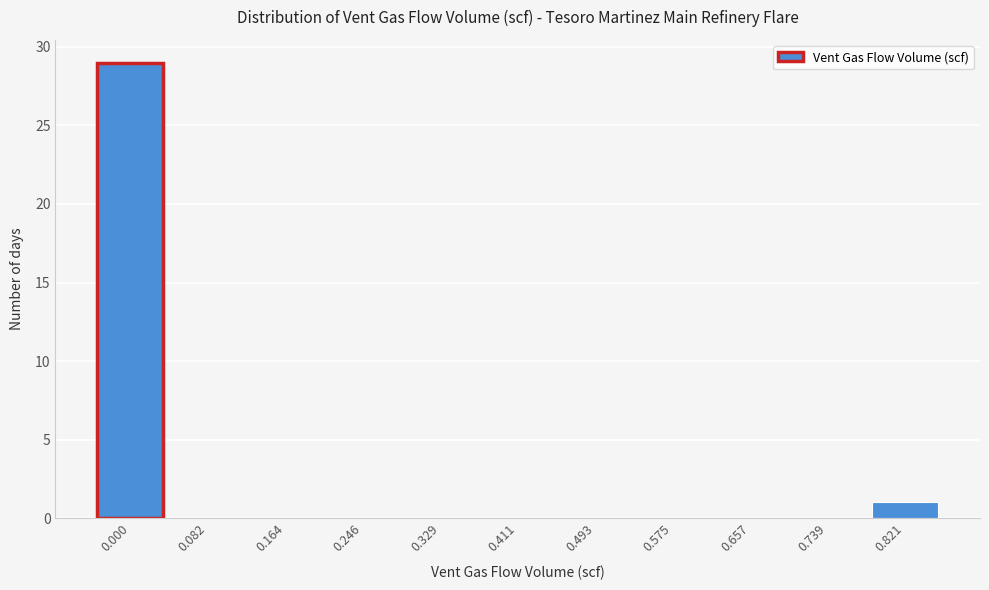

Reading left to right, transcribe all the data shown in this chart.

0.000=29	0.082=0	0.164=0	0.246=0	0.329=0	0.411=0	0.493=0	0.575=0	0.657=0	0.739=0	0.821=1